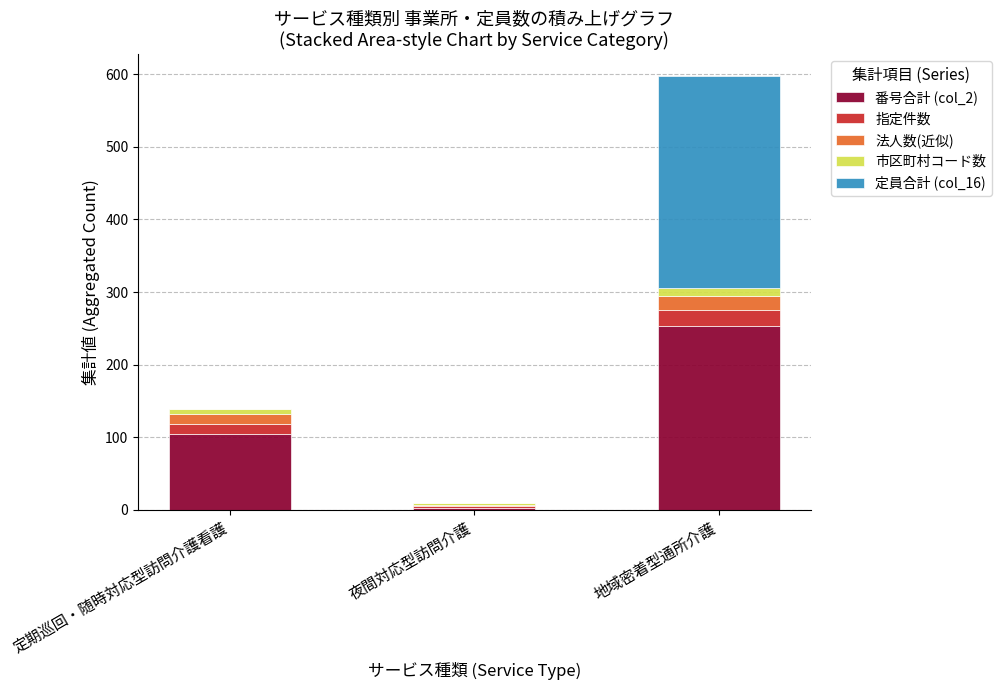

The 番号合計 (col_2) series shows 89 at 地域密着型通所介護. True or false?

False